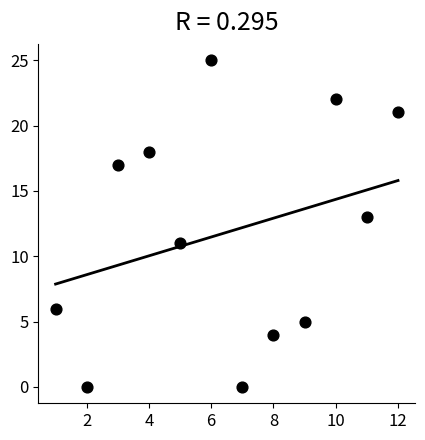

What is the average Y value?

12